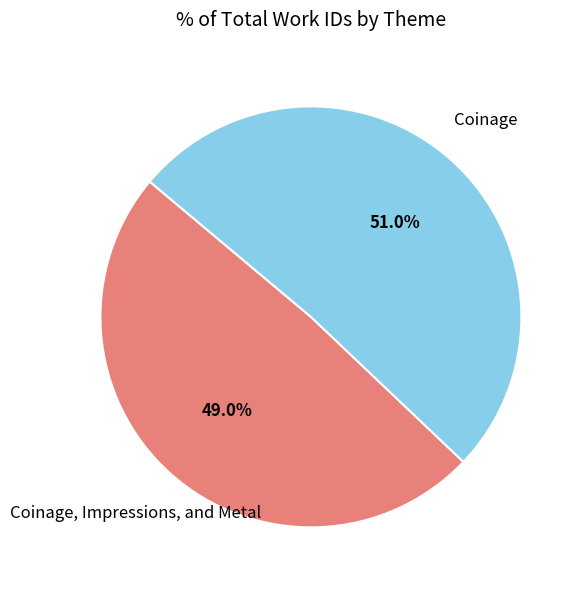

Count the number of slices in the pie.

2